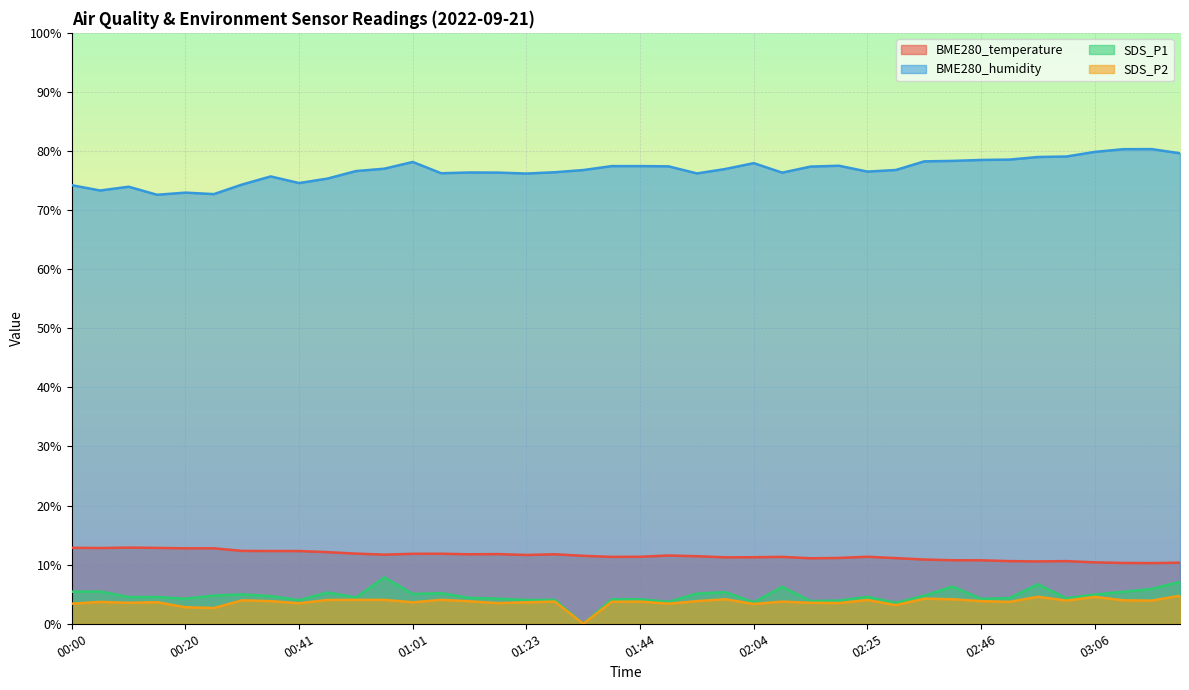

What is the maximum value shown in the chart?

80.3